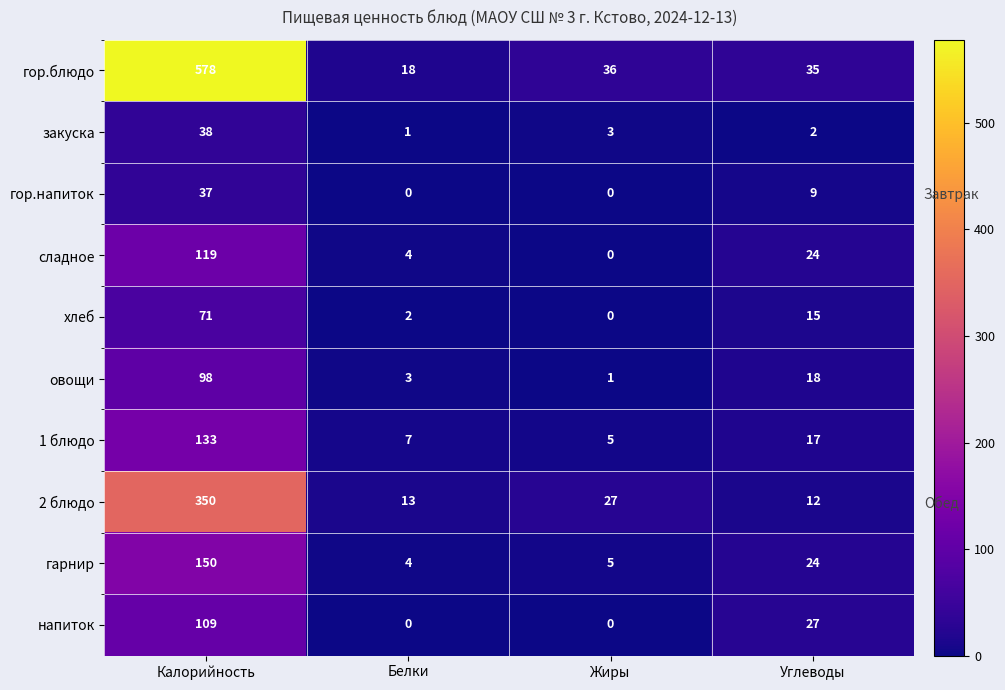

What is the difference between the highest and lowest values at Углеводы?

33